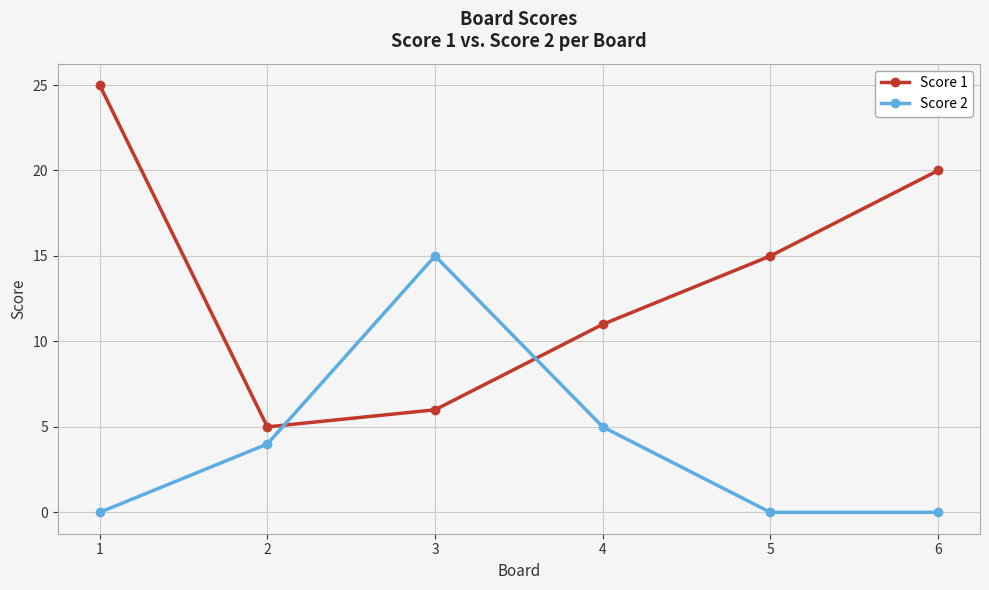

What is the minimum value for Score 1?

5